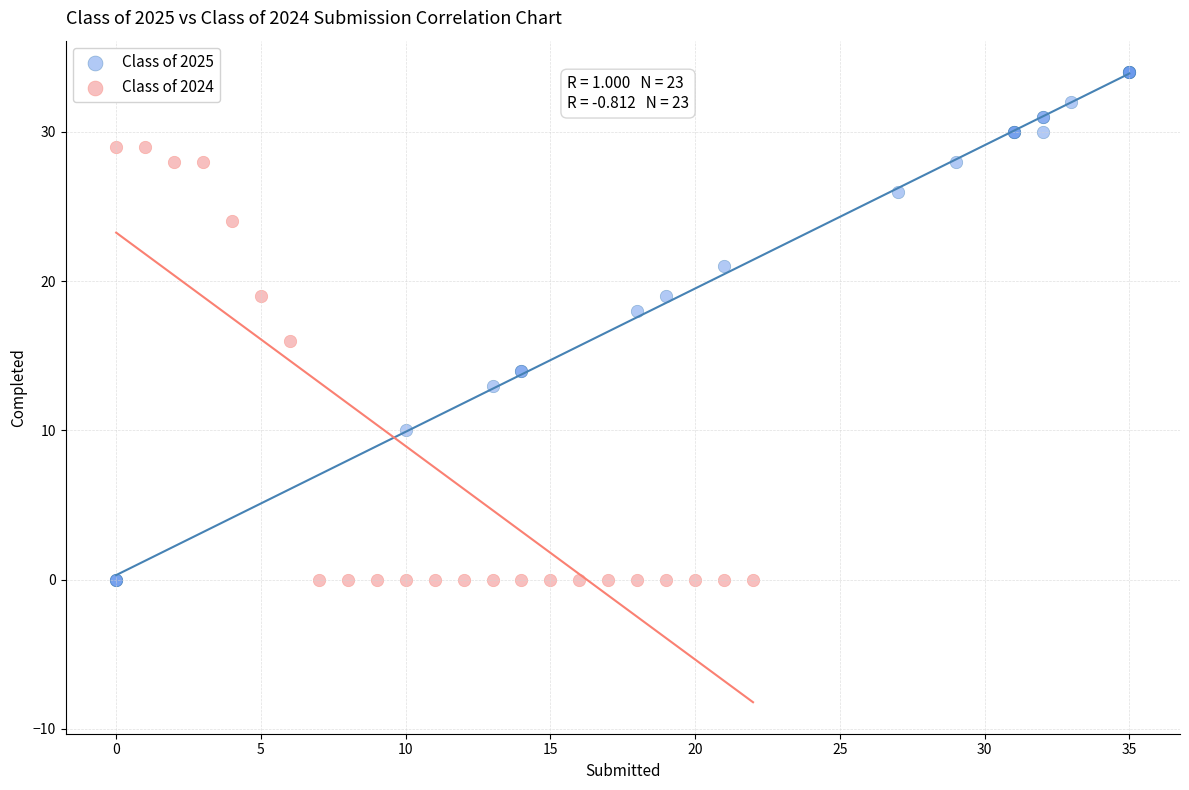

Which series has the largest Y range (max minus min)?

Class of 2025